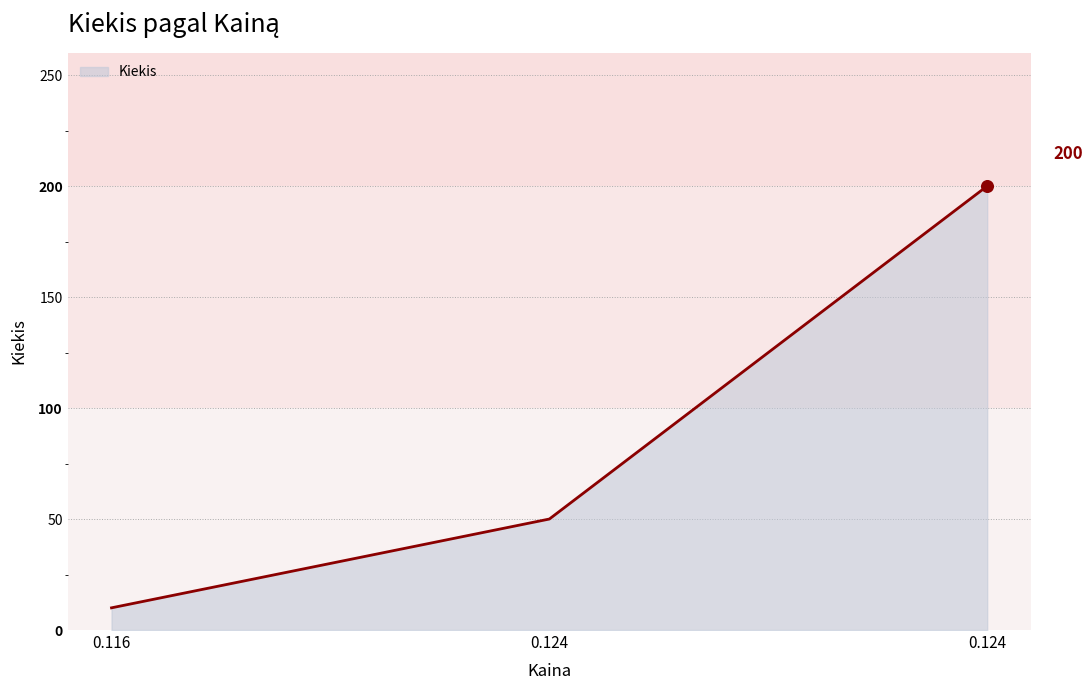

Approximately how many times larger is the value at 0.116 compared to 0.124?

0.2